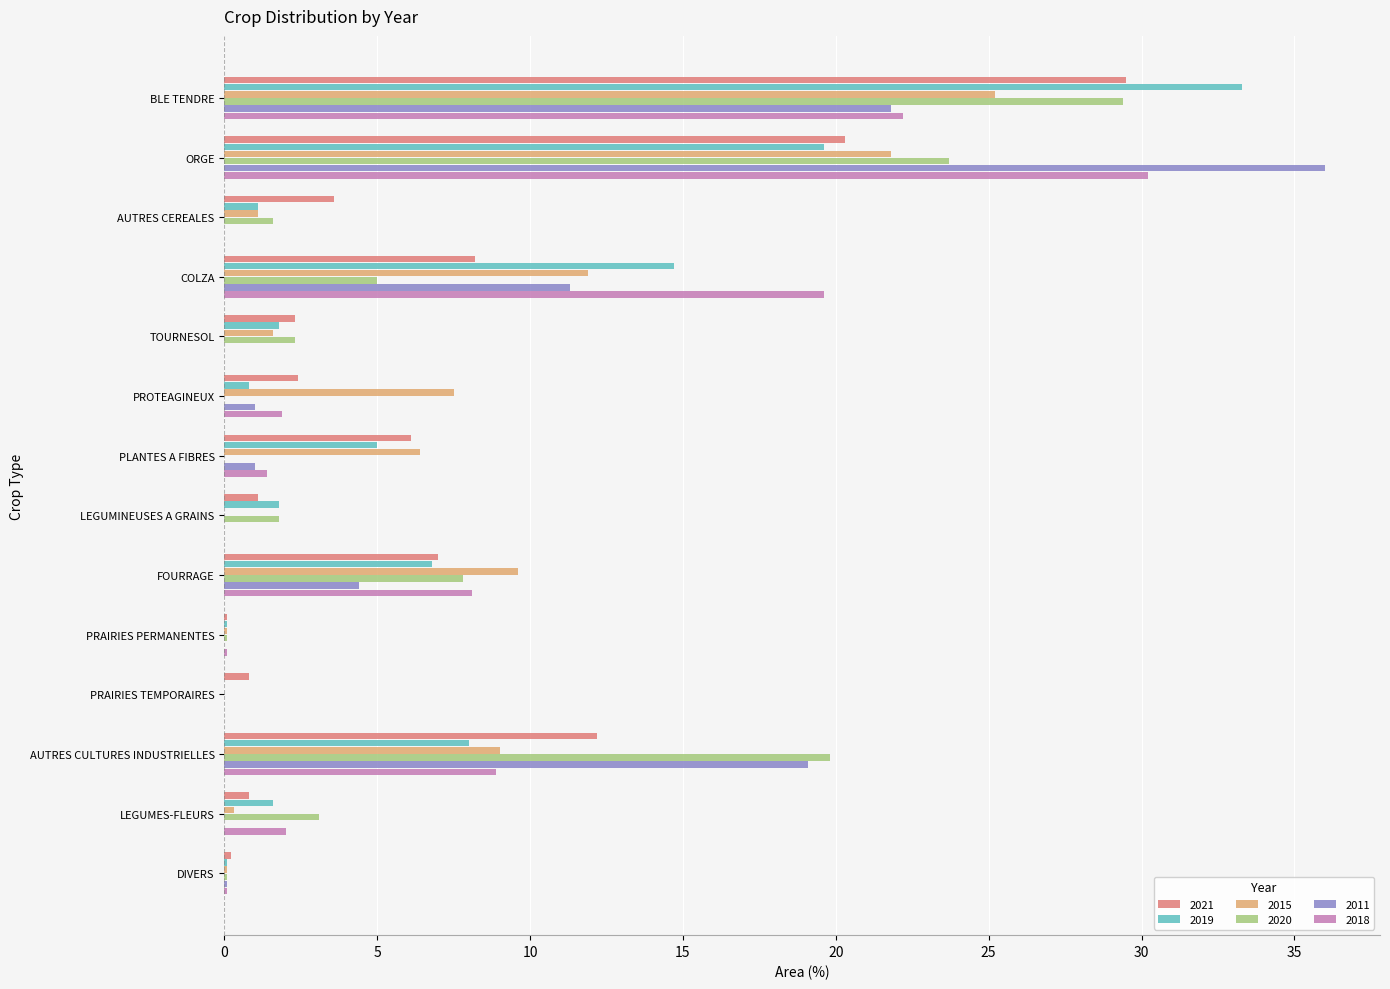

Count the number of categories in the chart.

14